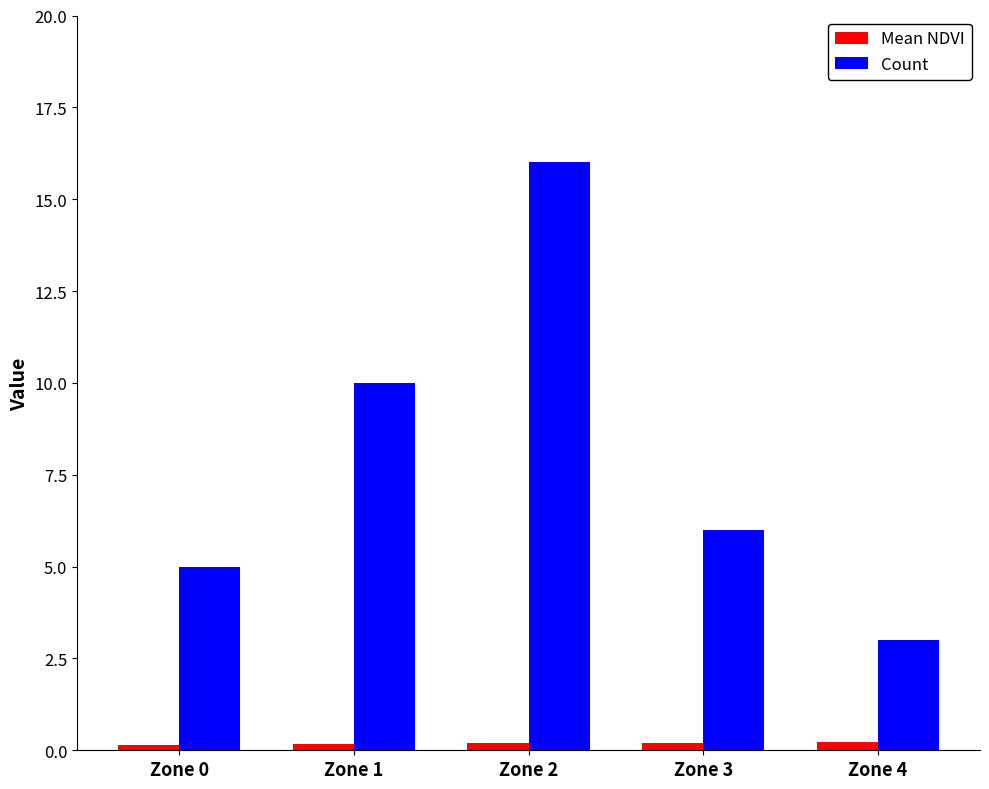

Reading right to left, transcribe all the data shown in this chart.

Mean NDVI: Zone 4=0.2	Zone 3=0.2	Zone 2=0.2	Zone 1=0.2	Zone 0=0.2
Count: Zone 4=3.0	Zone 3=6.0	Zone 2=16.0	Zone 1=10.0	Zone 0=5.0